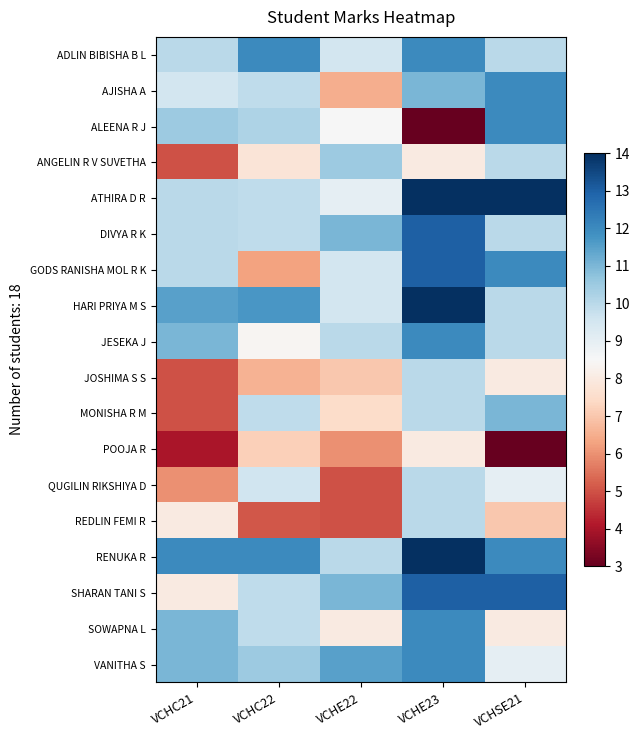

What is the total value across all series at VCHSE21?

180.0